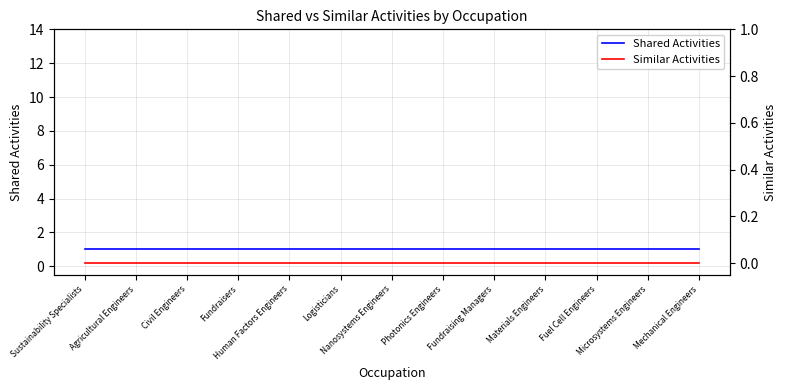

What are all the series names shown in the legend?

Shared Activities, Similar Activities